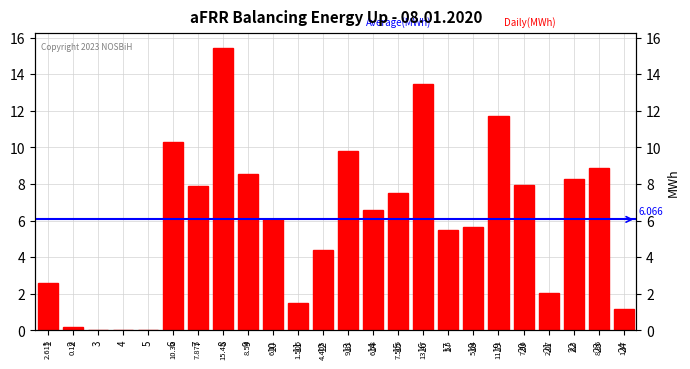

What is the sum of all values?

145.6